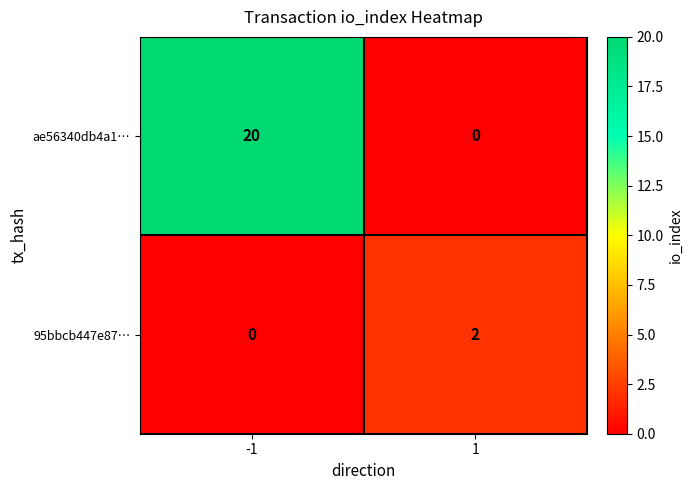

How many data points in 95bbcb447e87… are less than 2?

1